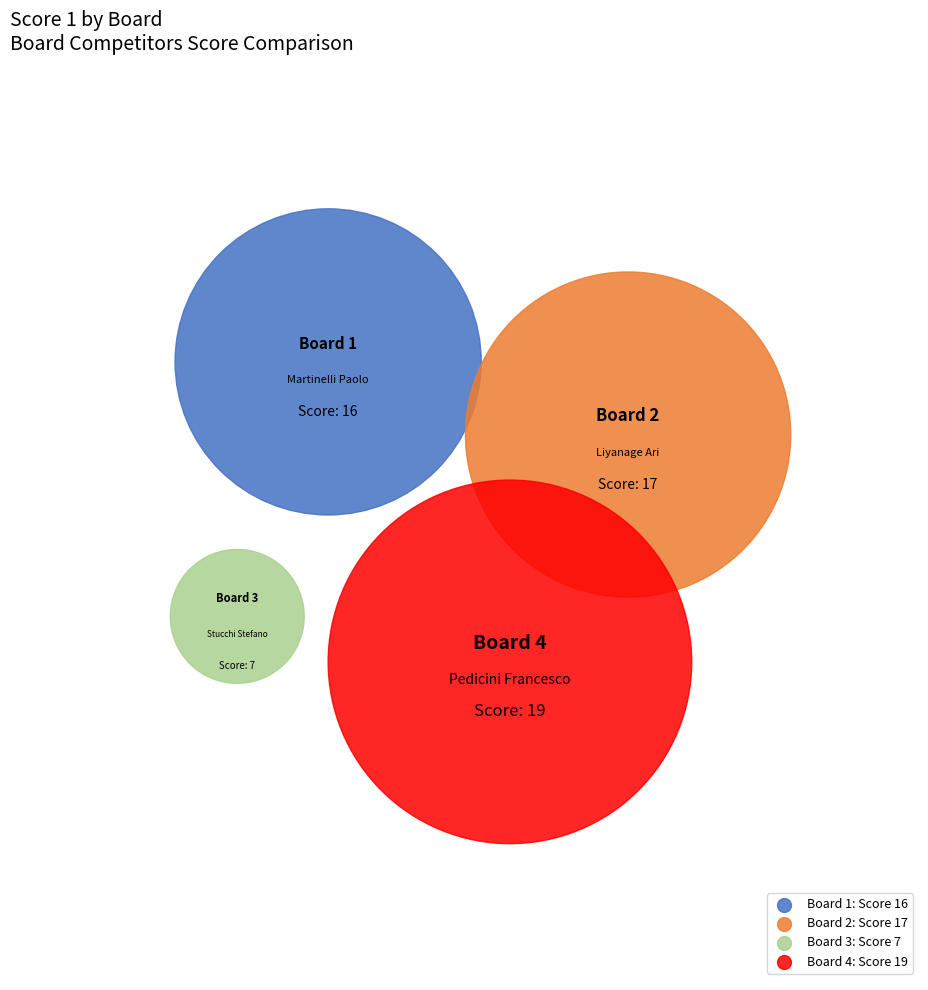

Does Board 4 account for over 50% of the chart?

No